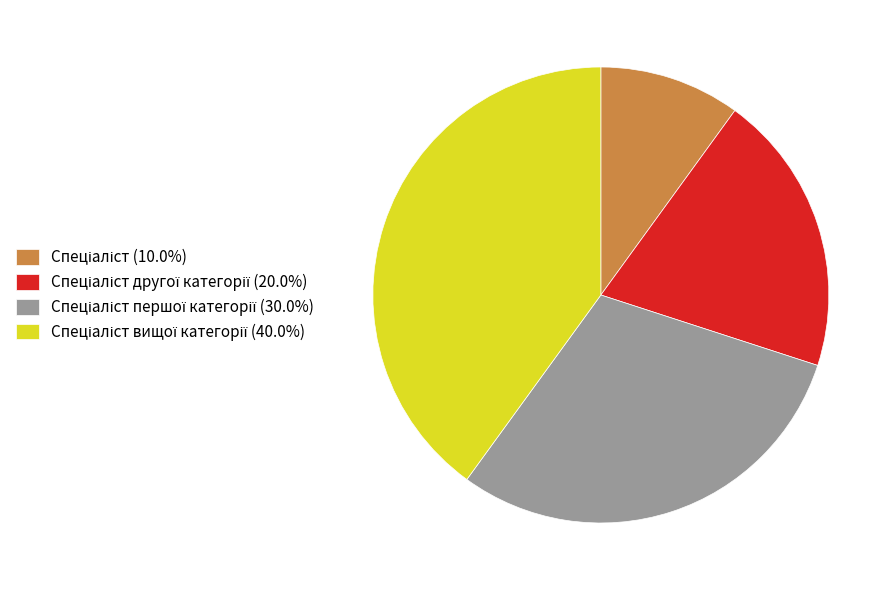

Is there a majority slice in this chart?

No